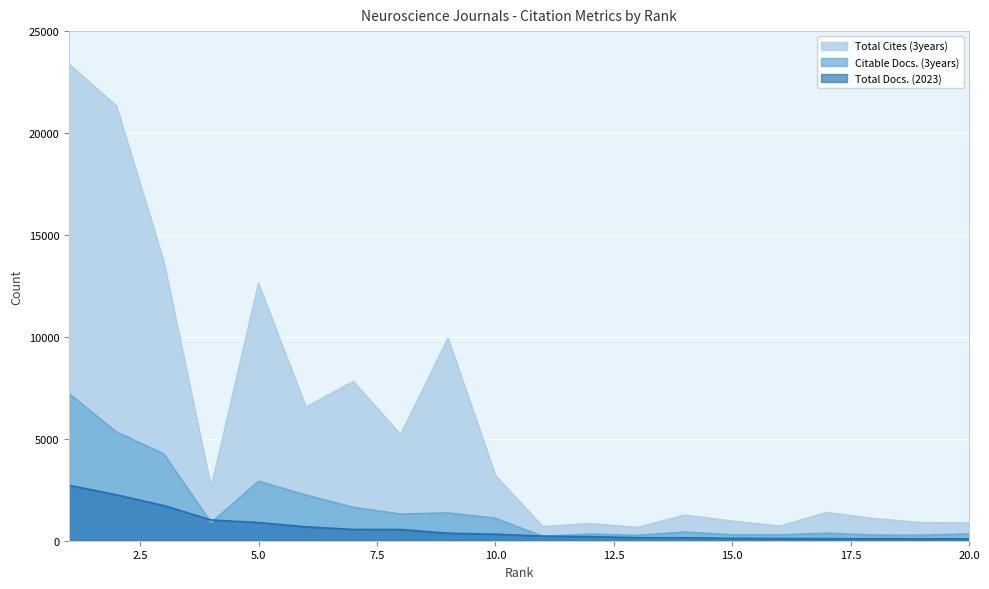

Where is Citable Docs. (3years) nearest to the value 3711?

3